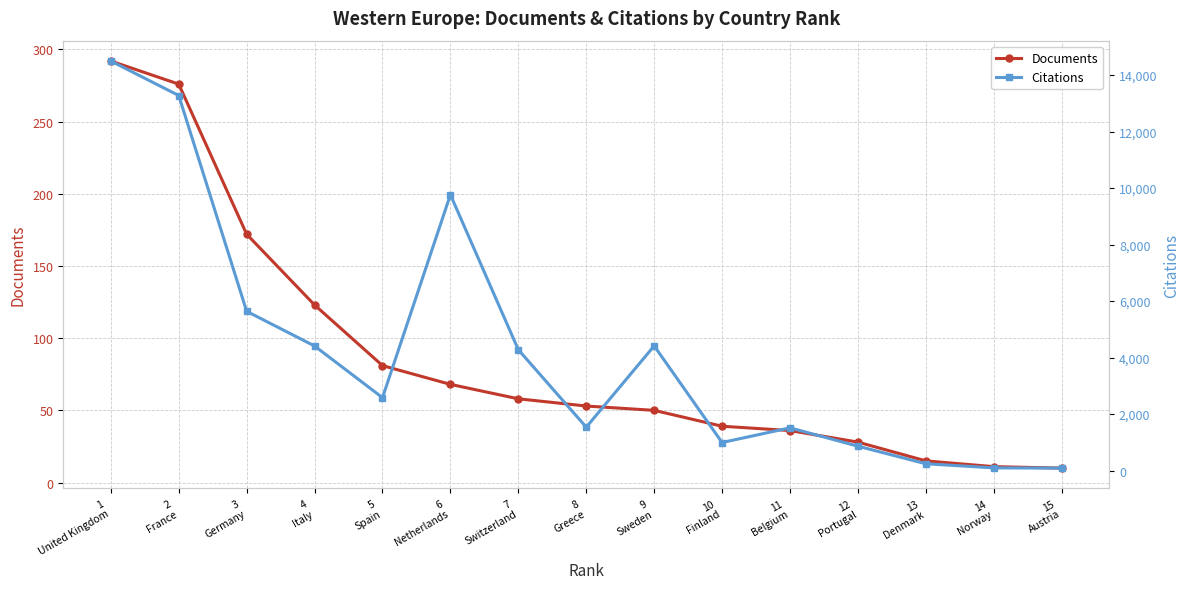

What is the difference between the maximum and second lowest values in the Citations series?

14402